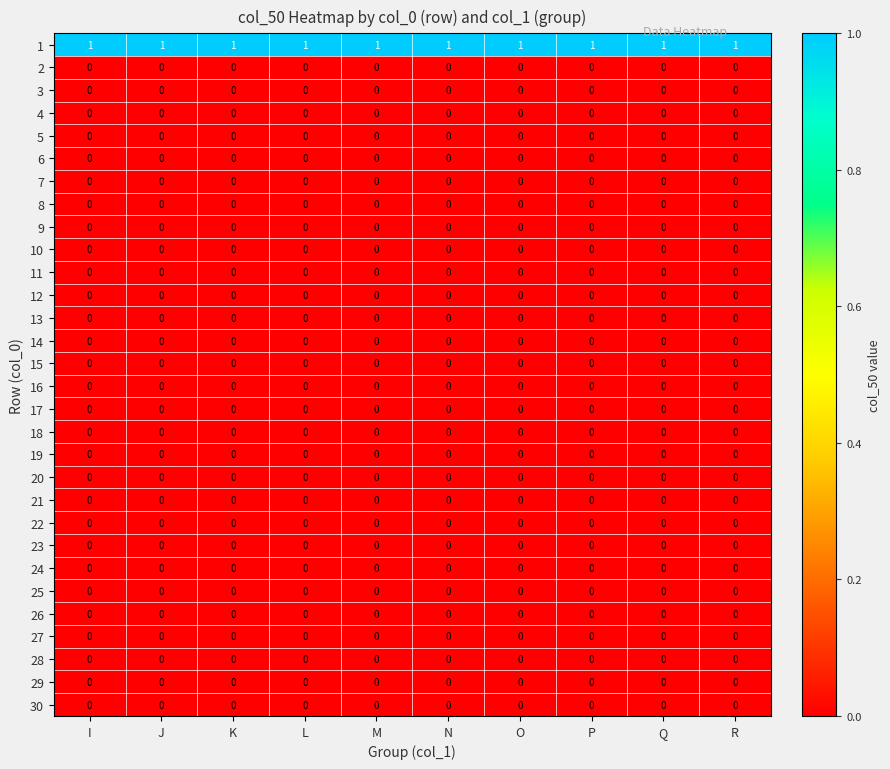

Is the value of 11 at N greater than the value of 1 at R?

No